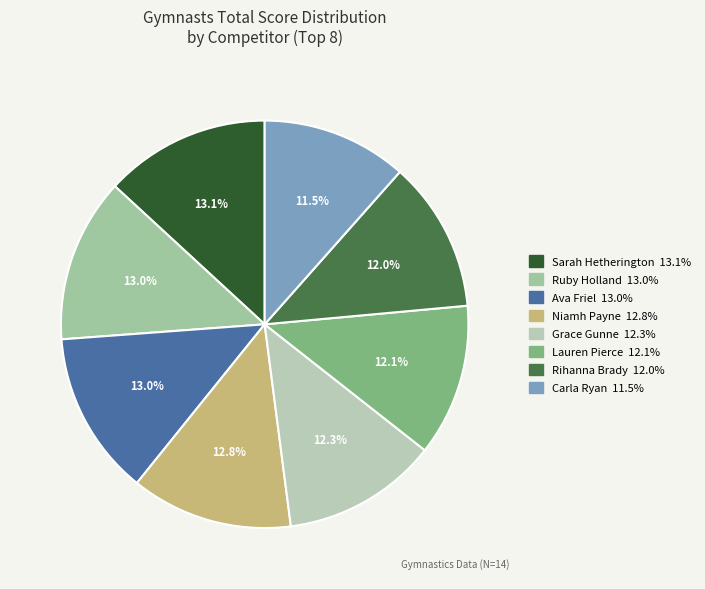

To the nearest percent, what is the average slice percentage?

12%